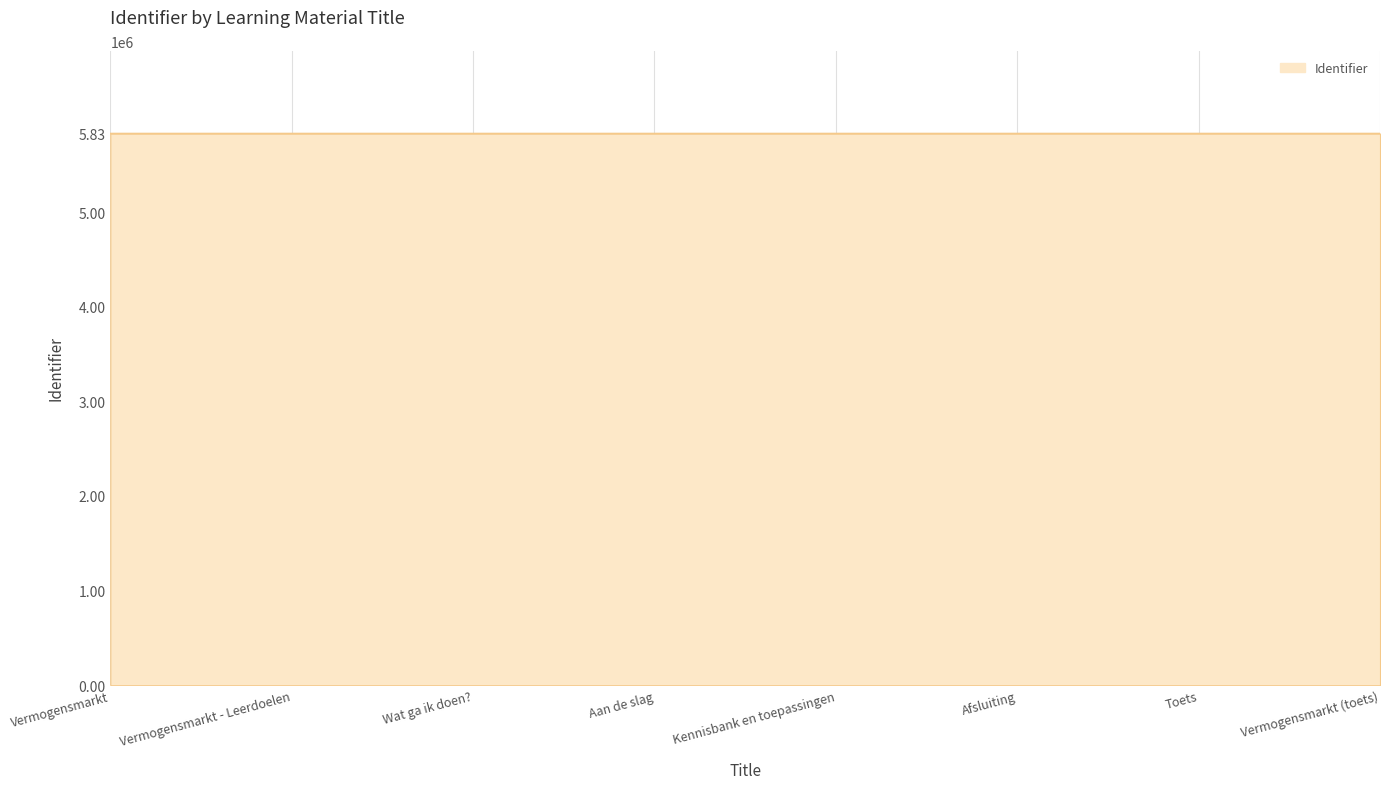

What is the sum of the values at Wat ga ik doen? and Afsluiting?

11659089